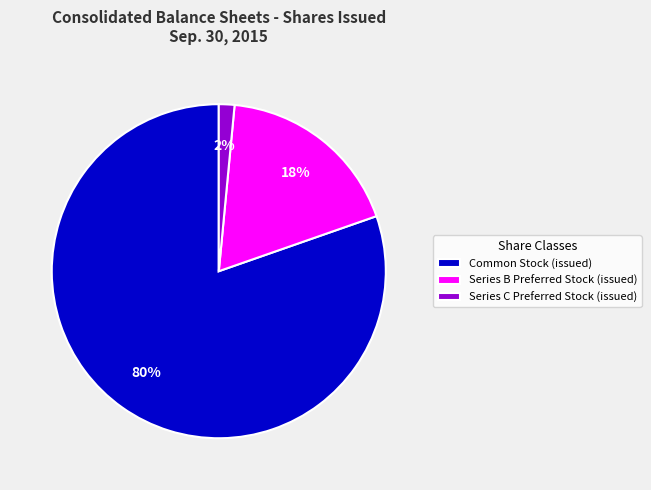

Is it true that Series C Preferred Stock (issued) is 2% of the pie?

True